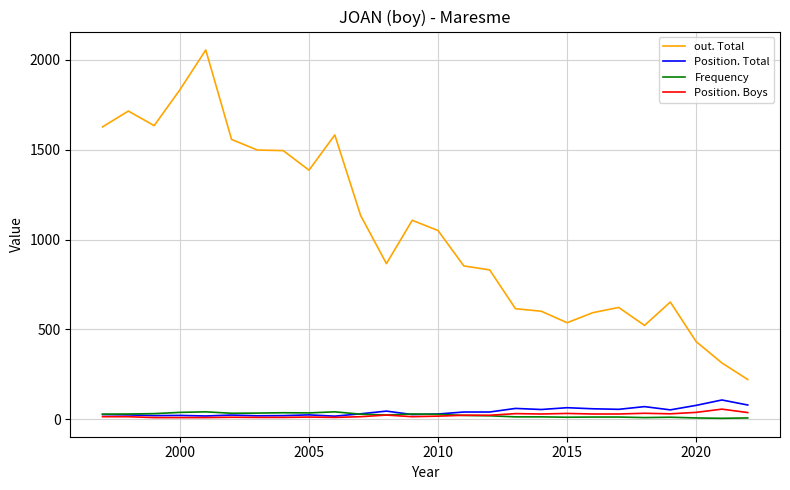

What are all the series names shown in the legend?

out. Total, Position. Total, Frequency, Position. Boys